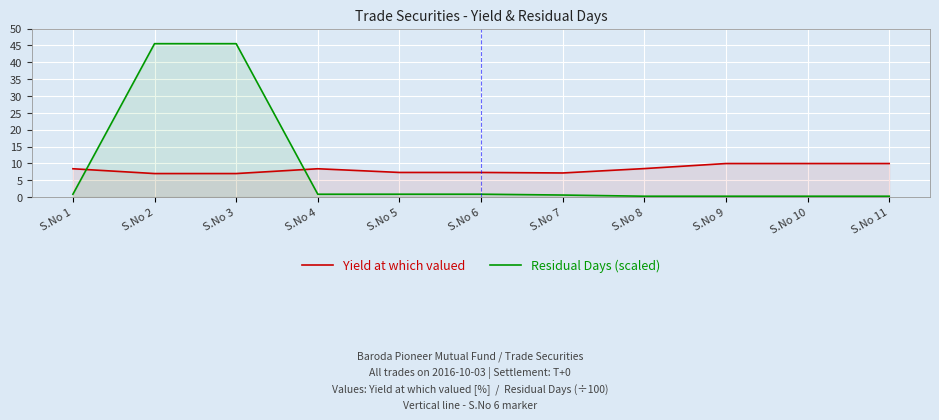

At which category does the chart reach its minimum across all series?

S.No 8